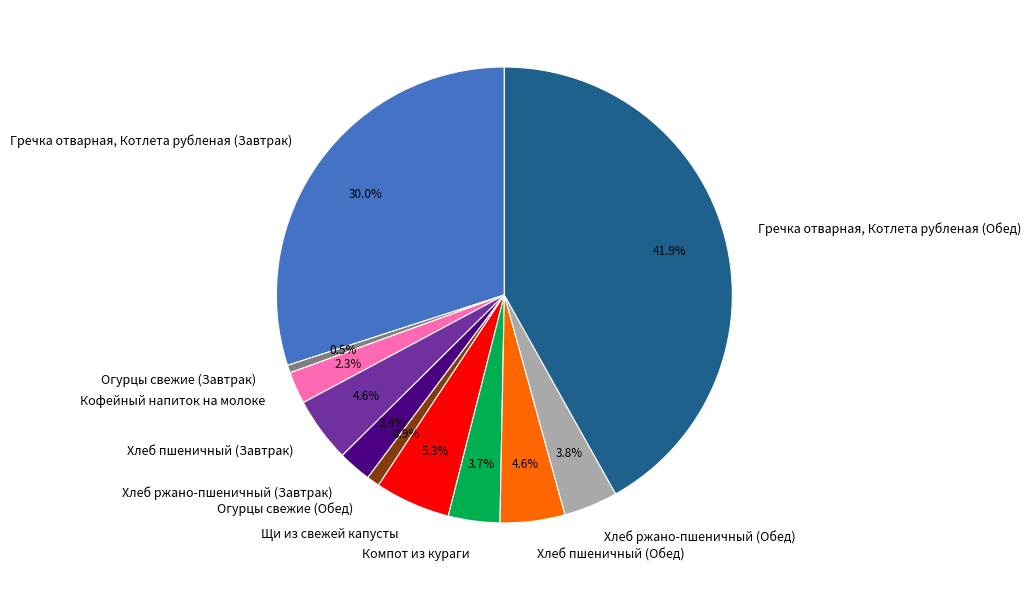

Combined, what portion of the pie is Огурцы свежие (Обед) and Хлеб пшеничный (Обед)?

5.5%